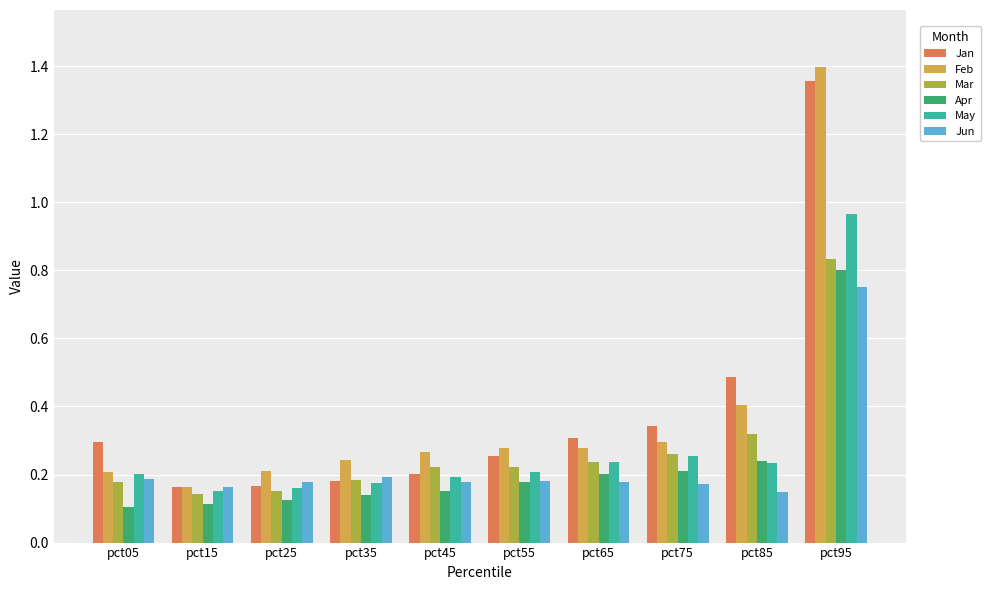

How many Jun values are between 0 and 1?

10